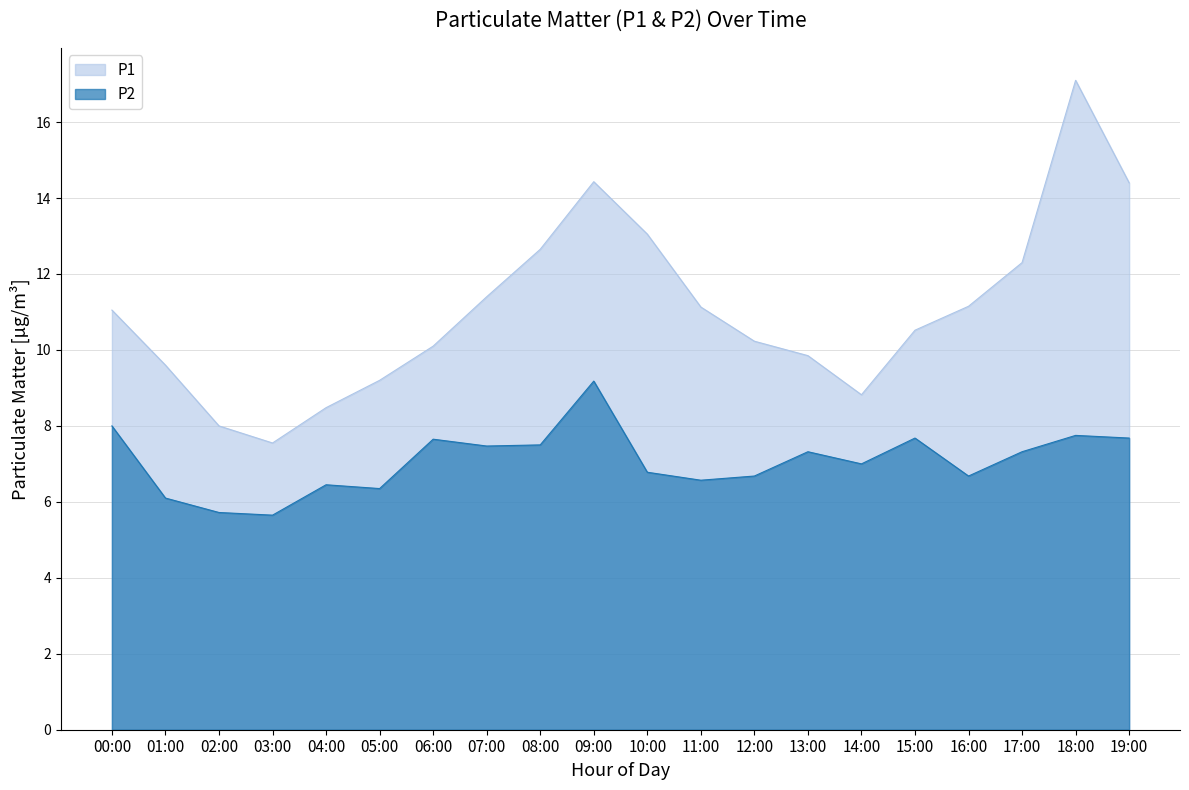

What is the total value across all series at 12:00?

16.9